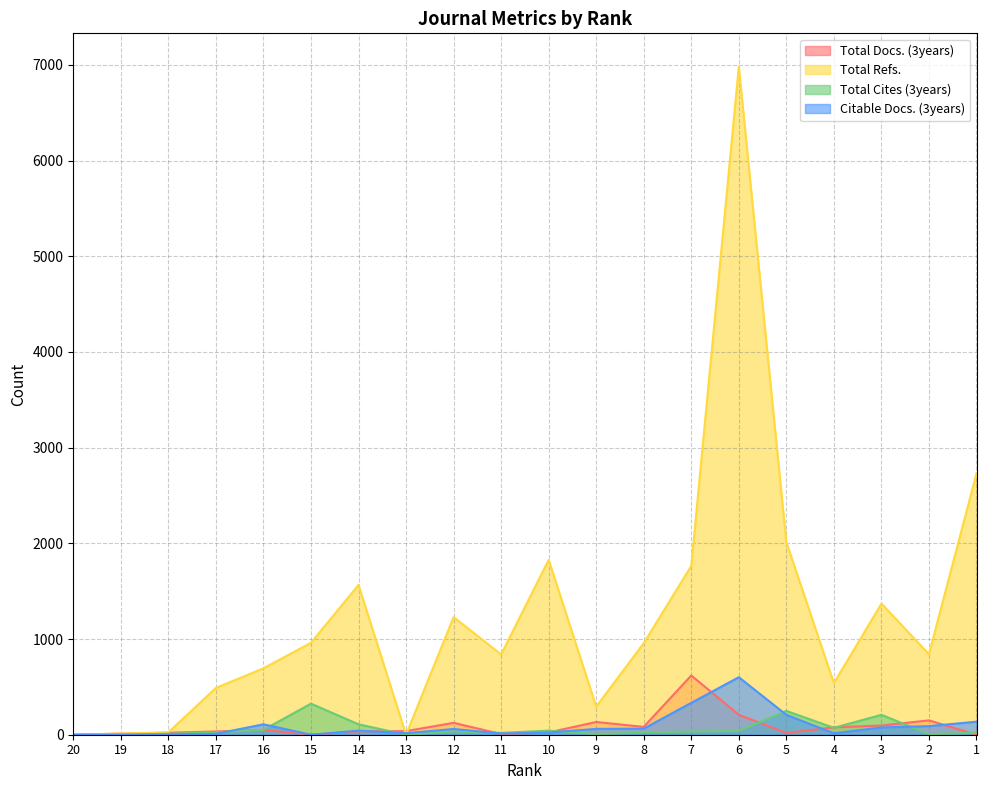

What is the maximum value shown in the chart?

6981